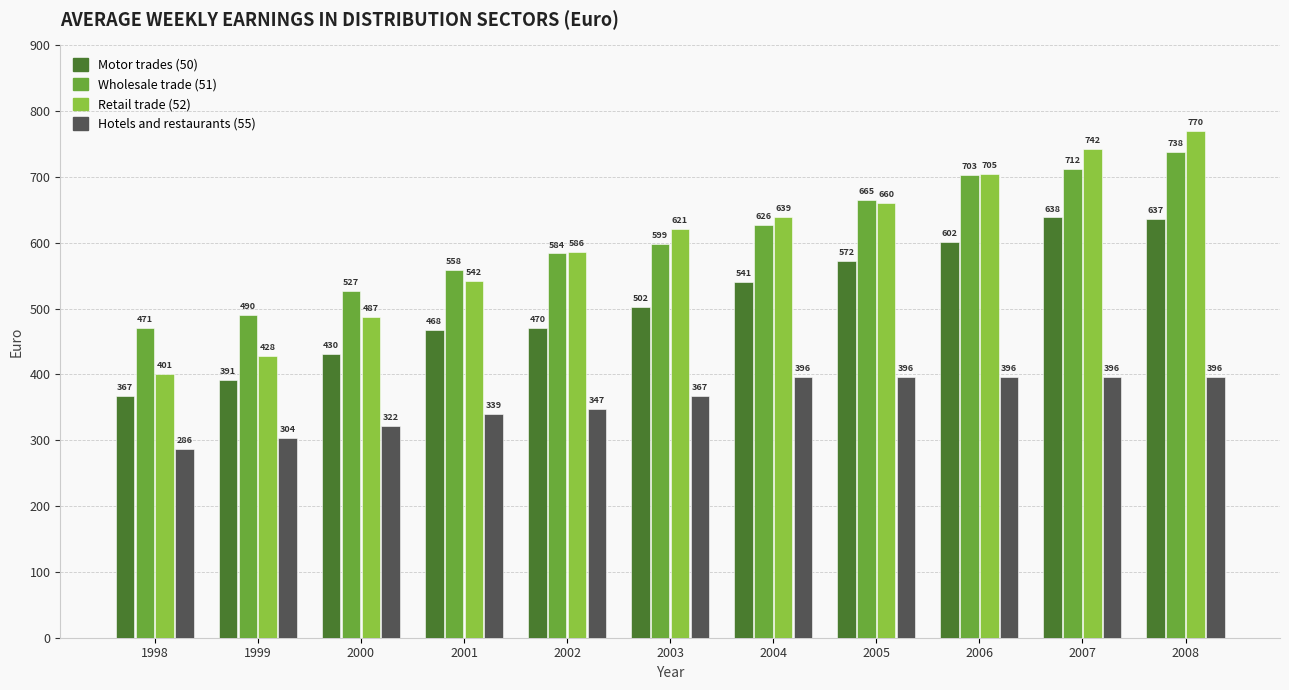

What are all the series names shown in the legend?

Motor trades (50), Wholesale trade (51), Retail trade (52), Hotels and restaurants (55)